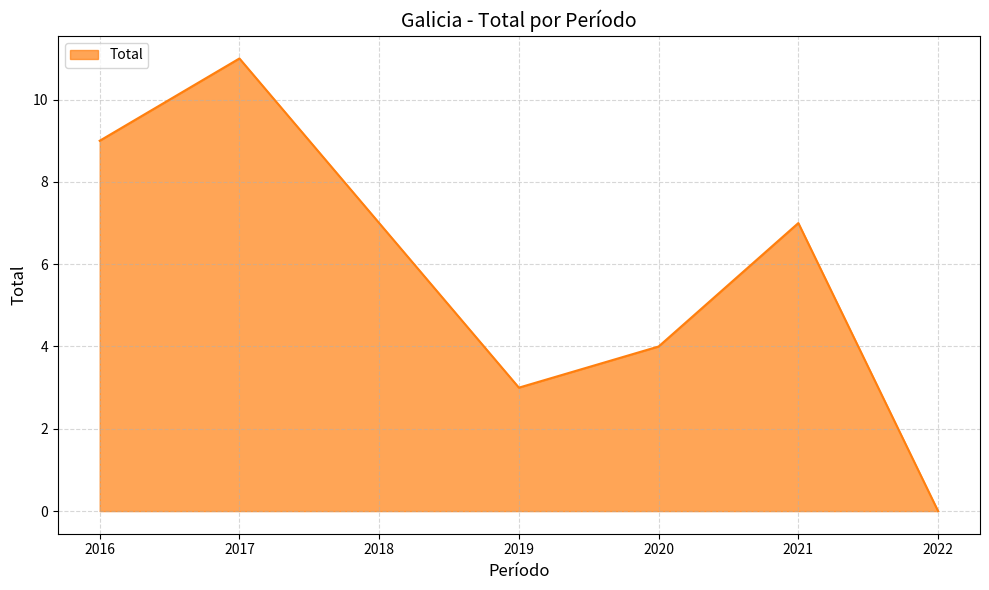

What is the average value?

6